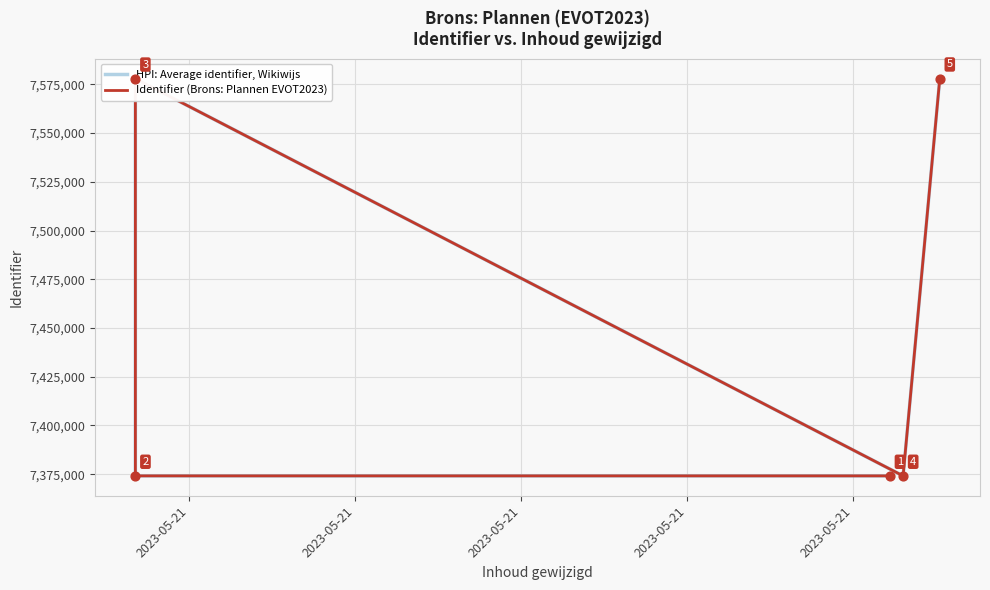

At which category is the sum across all series the highest?

2023-05-21